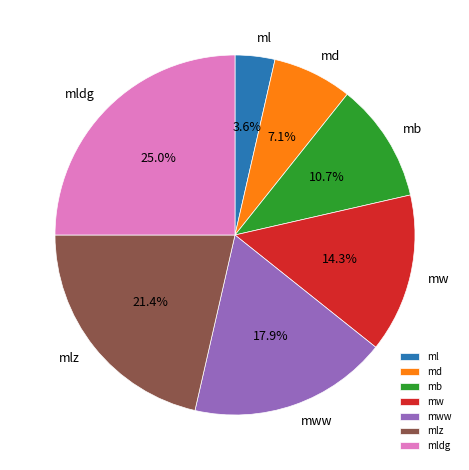

Which slice is the smallest?

ml